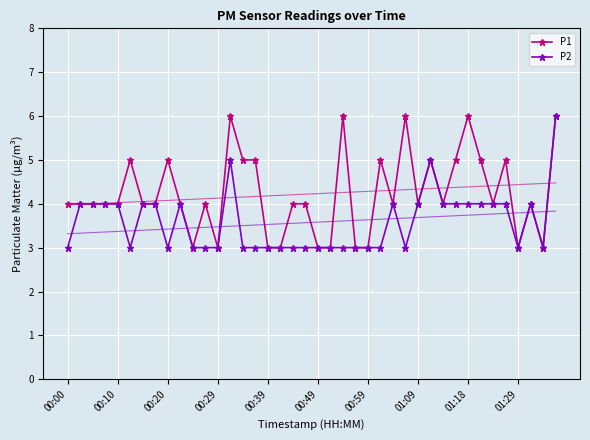

Is this an area chart (filled region under the line)?

No